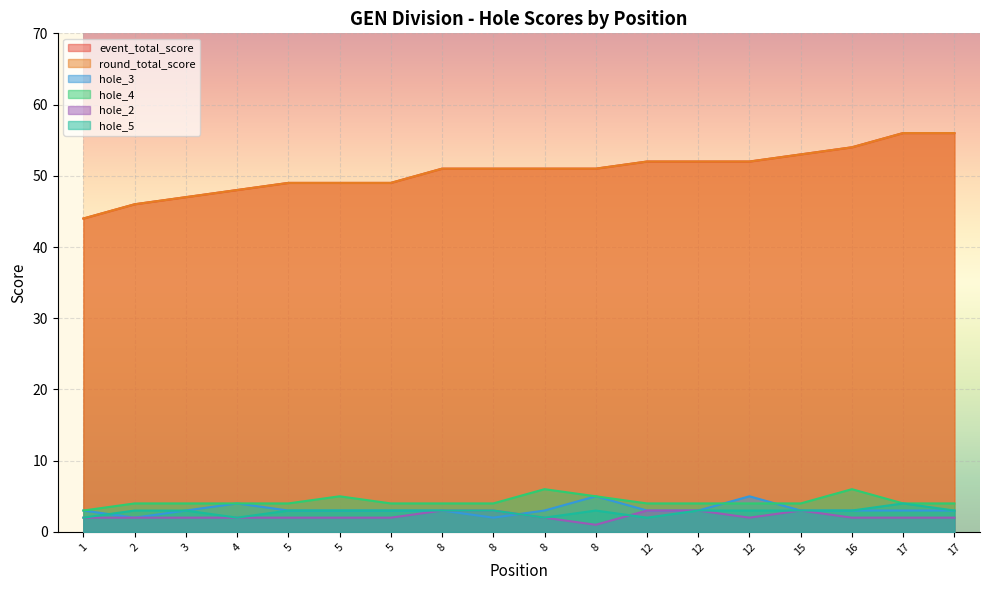

True or false: hole_5 and hole_4 intersect in this chart.

False